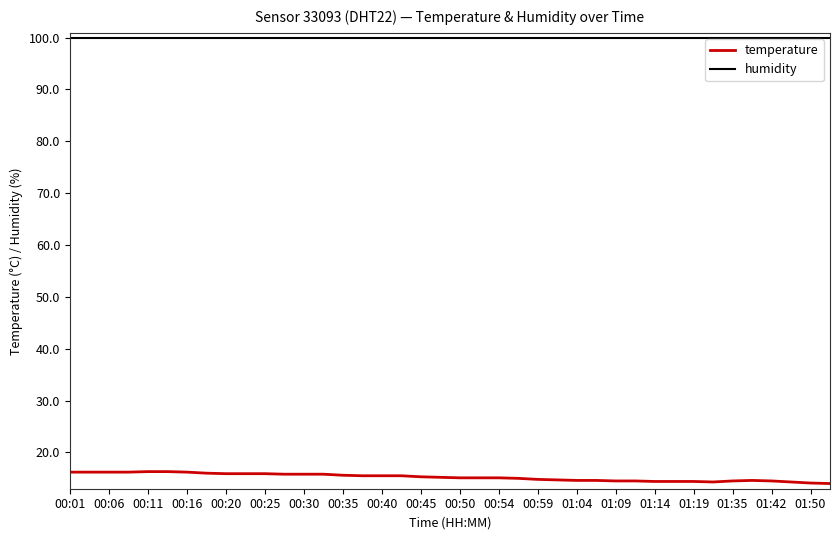

What is the lowest value of the humidity series?

99.9